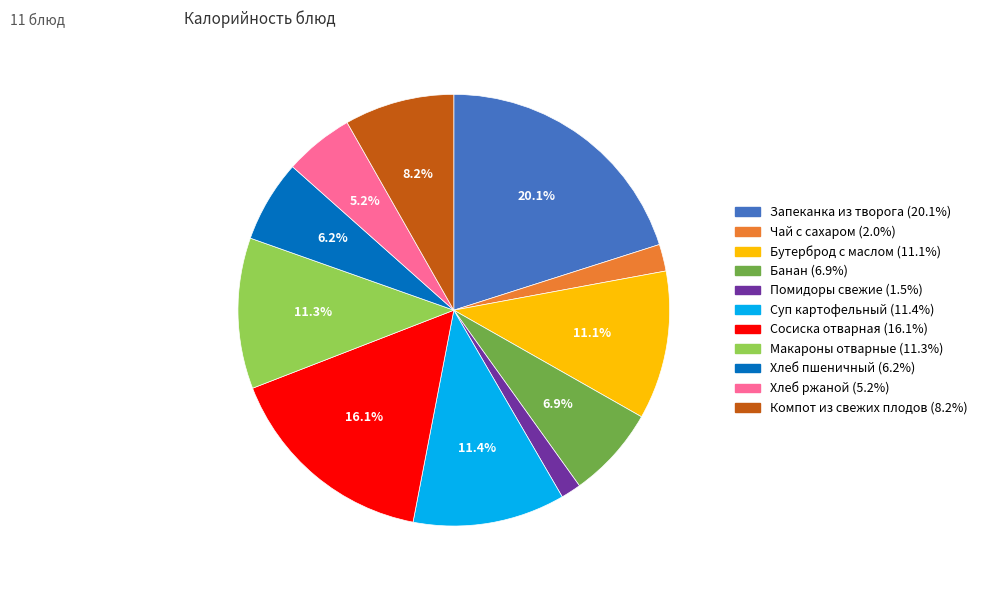

To the nearest percent, what is the difference between the Помидоры свежие and Макароны отварные slice percentages?

10%